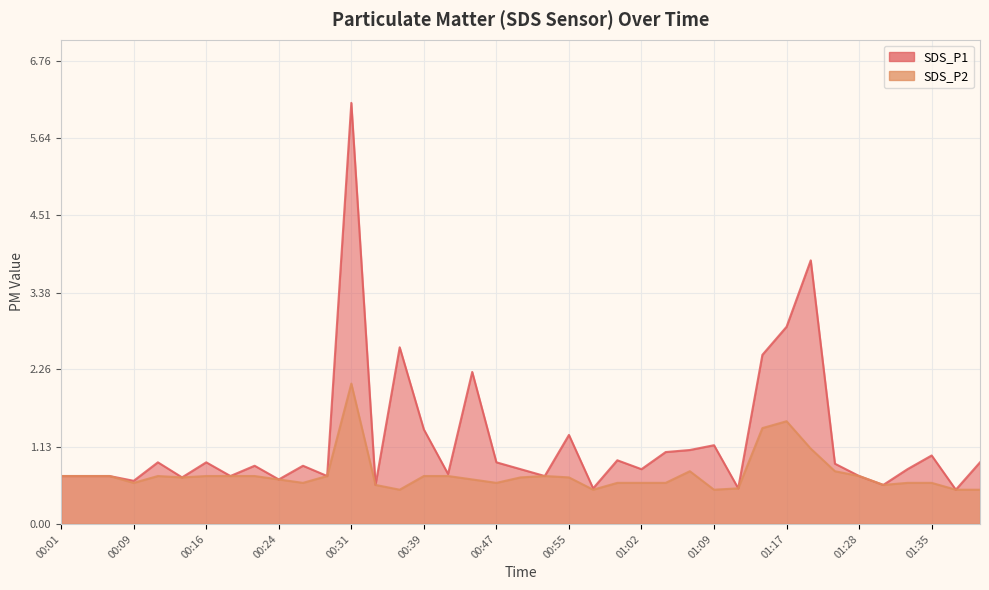

What is the maximum value shown in the chart?

6.2